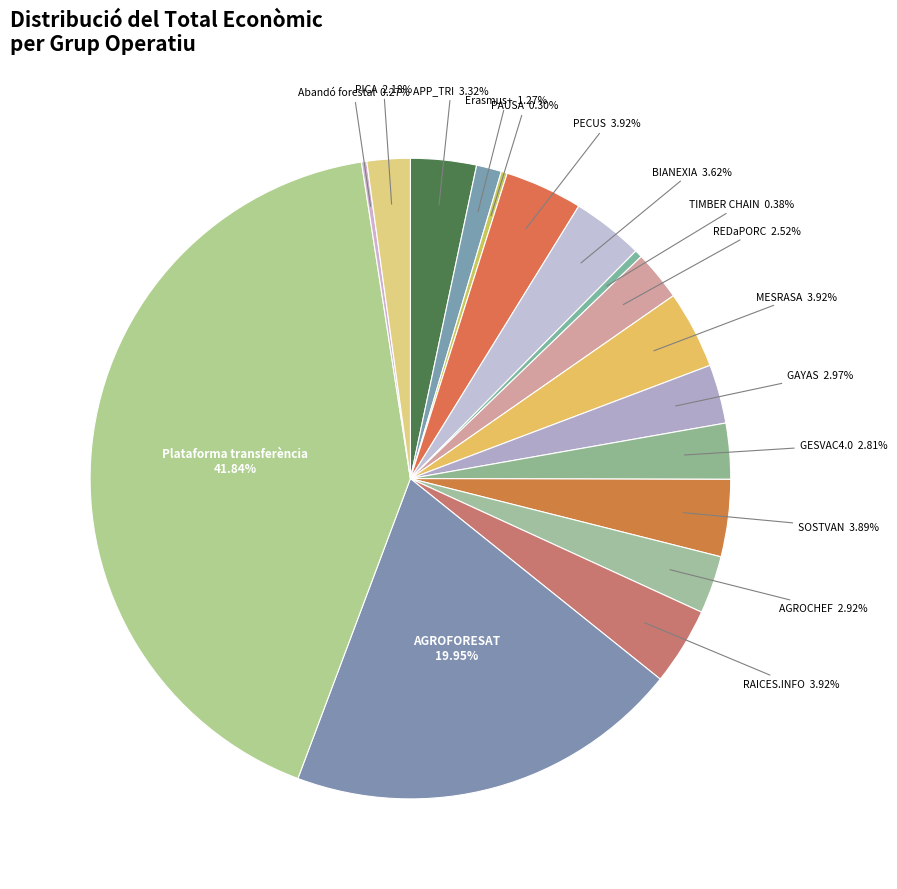

Rank the categories by value from lowest to highest.

Abandó forestal, Grup Operatiu PAUSA, Grup Operatiu TIMBER CHAIN, Projecte Erasmus+, Grup Operatiu PICA, Grup Operatiu REDaPORC, Grup Operatiu GESVAC4.0, Grup Operatiu AGROCHEF, Grup Operatiu GAYAS, Grup Operatiu APP_TRI, Grup Operatiu BIANEXIA, Grup Operatiu SOSTVAN, Grup Operatiu RAICES.INFO, Grup Operatiu PECUS, Grup Operatiu MESRASA, Grup Operatiu AGROFORESAT, Plataforma de transferència